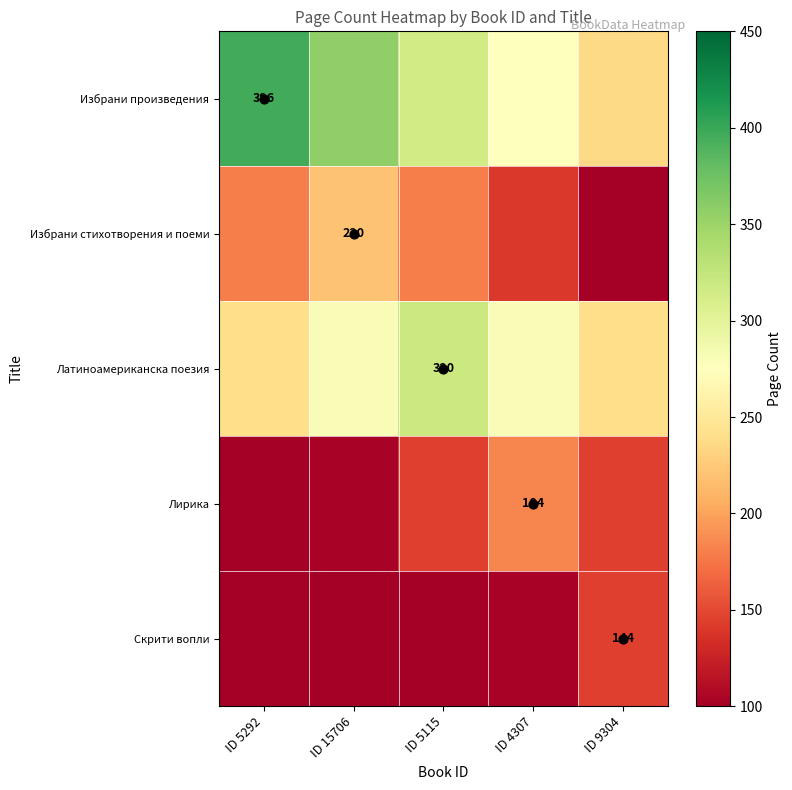

At which category is the sum across all series the highest?

ID 5115